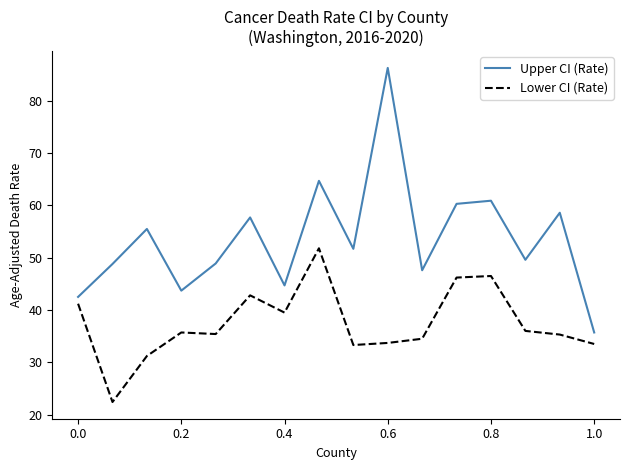

What is the lowest value of the Upper CI (Rate) series?

35.7